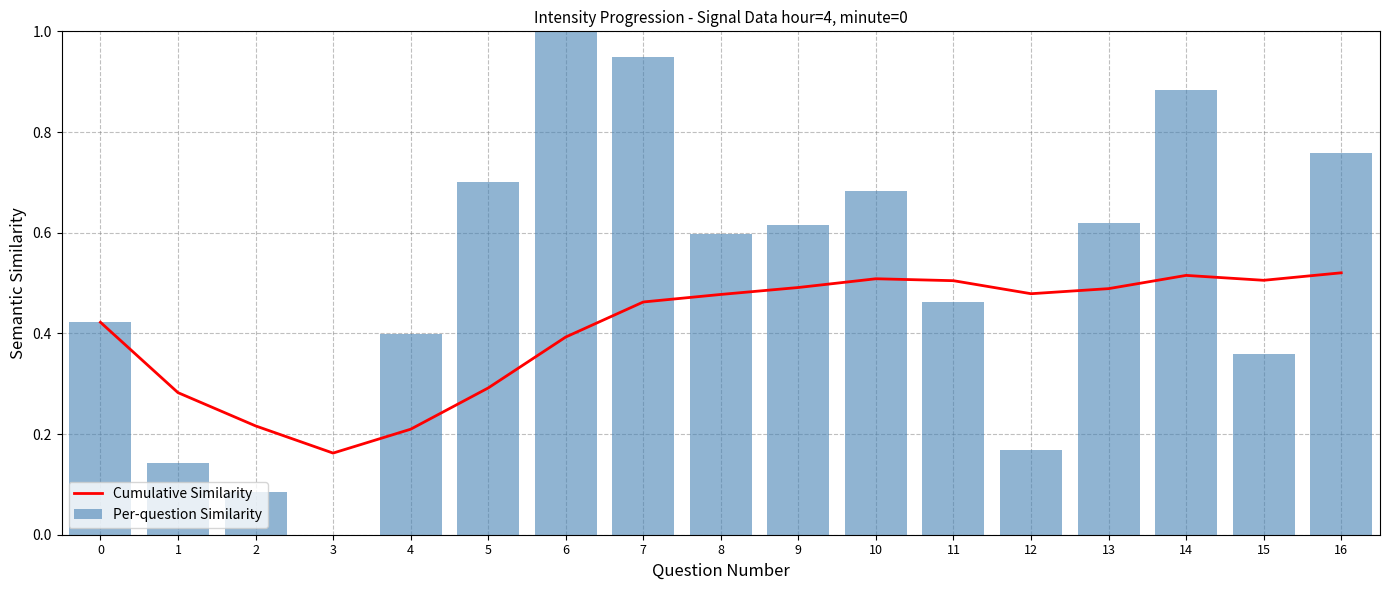

Reading left to right, transcribe all the data shown in this chart.

Cumulative Similarity: 0=0.4	1=0.3	2=0.2	3=0.2	4=0.2	5=0.3	6=0.4	7=0.5	8=0.5	9=0.5	10=0.5	11=0.5	12=0.5	13=0.5	14=0.5	15=0.5	16=0.5
Per-question Similarity: 0=0.4	1=0.1	2=0.1	3=0.0	4=0.4	5=0.7	6=1.0	7=0.9	8=0.6	9=0.6	10=0.7	11=0.5	12=0.2	13=0.6	14=0.9	15=0.4	16=0.8